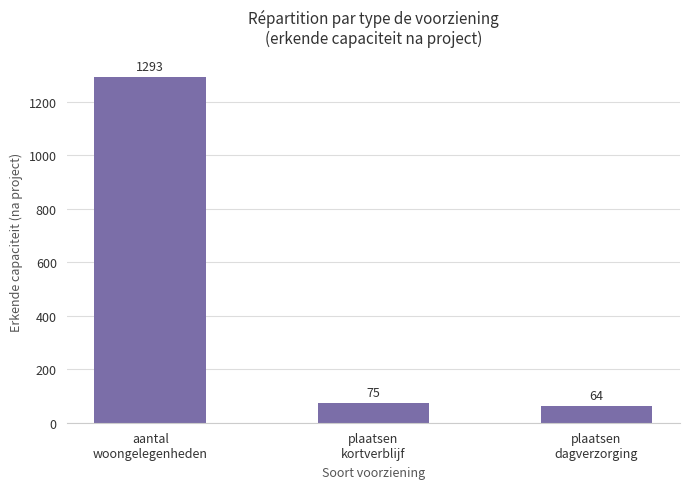

What is the difference between the maximum and minimum values?

1229